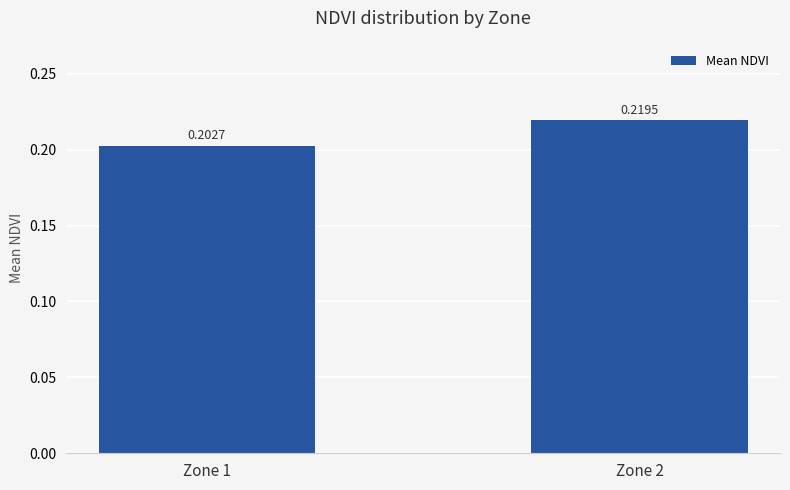

What is the sum of the values at Zone 2 and Zone 1?

0.4